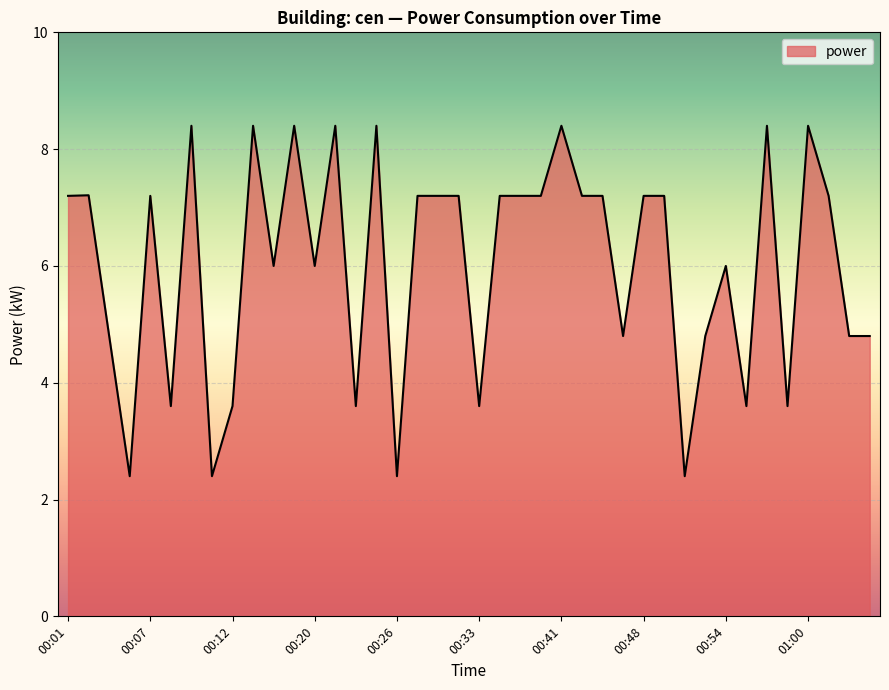

How many categories are shown in the chart?

40